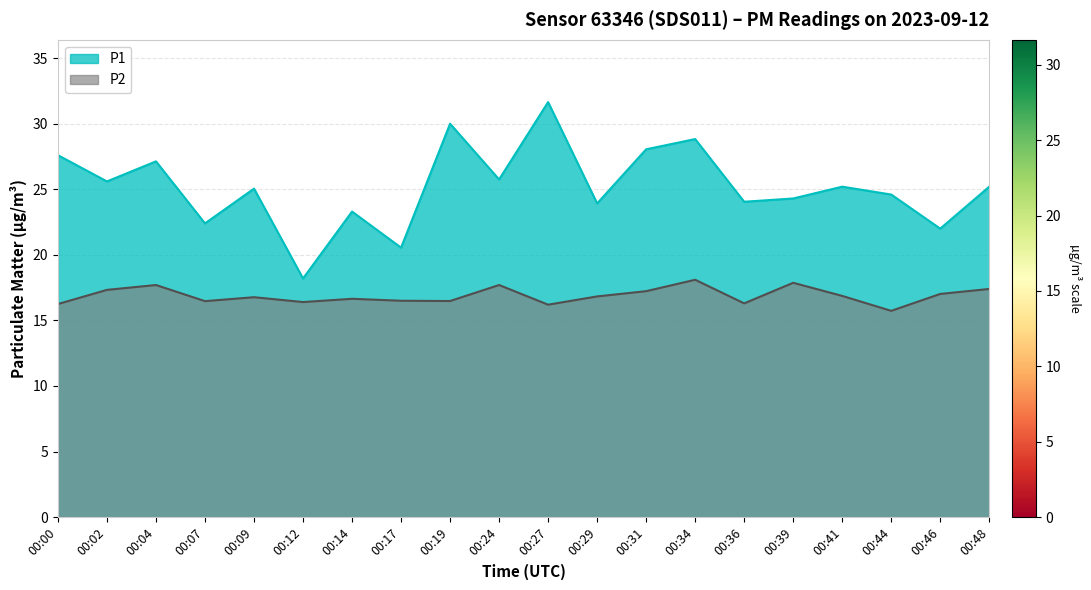

True or false: P2 and P1 cross at least once.

False